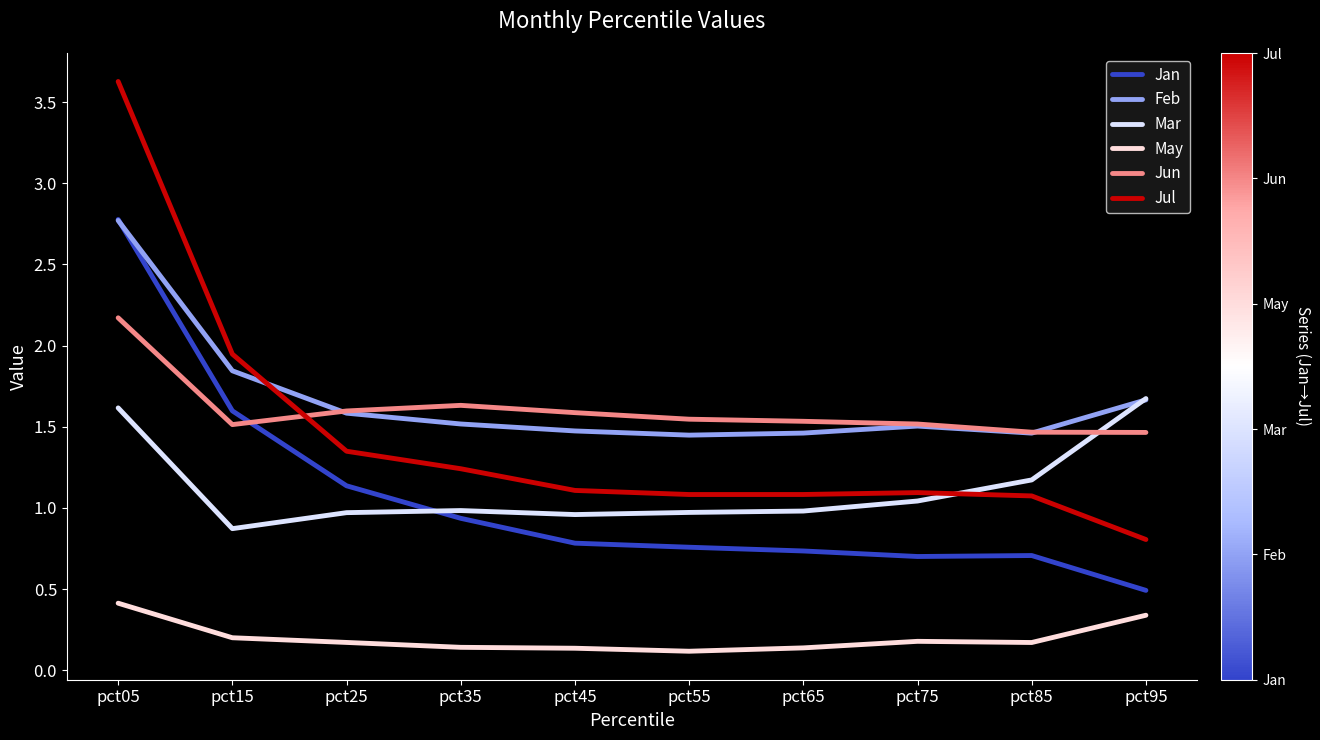

True or false: Jul and Jan intersect in this chart.

False